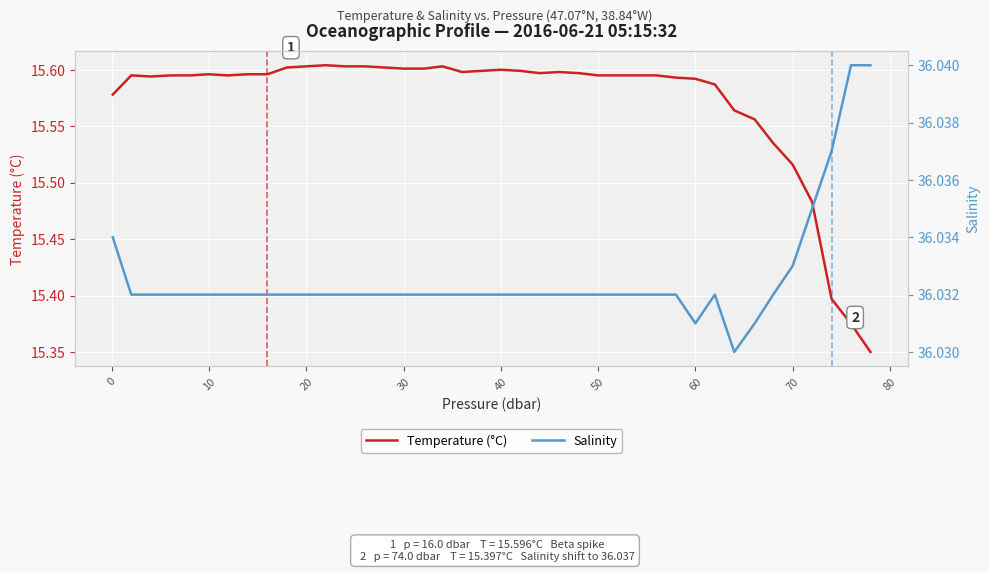

How many interior local peaks does the Temperature (°C) series have?

6